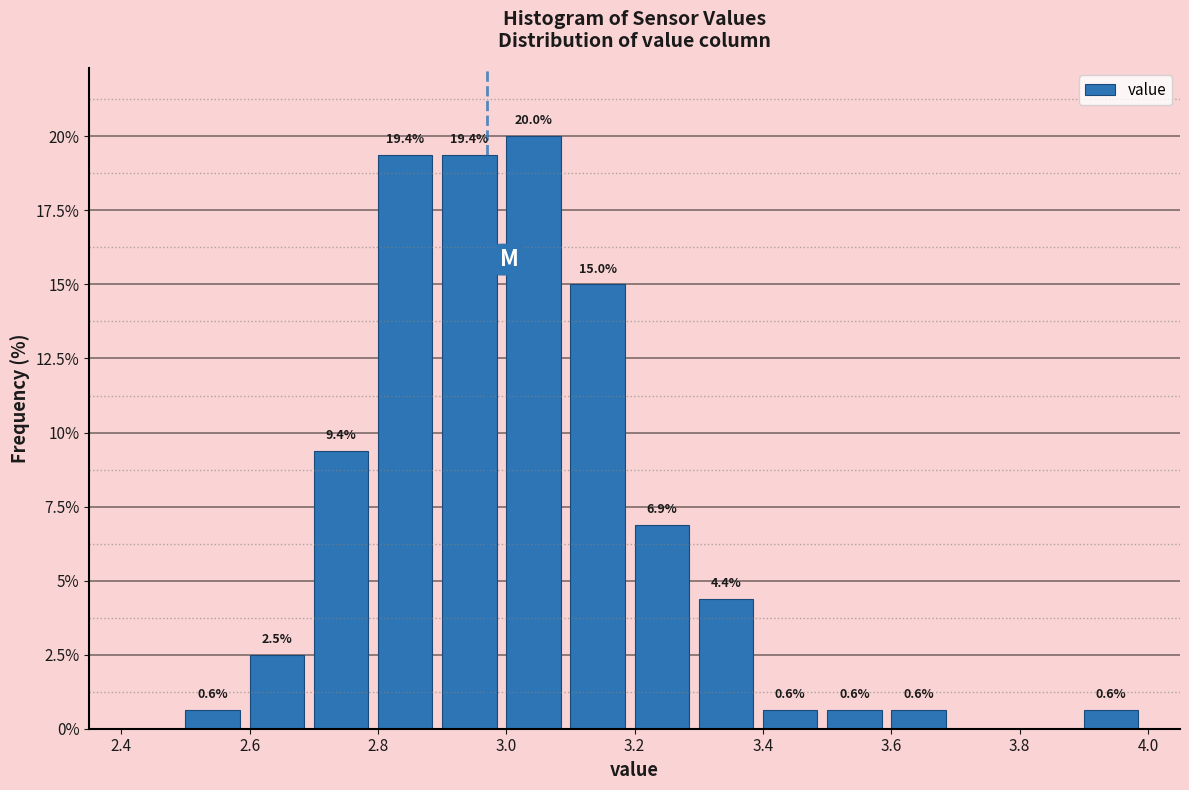

Over which range of the x-axis is the bar tallest?

3.0 to 3.1